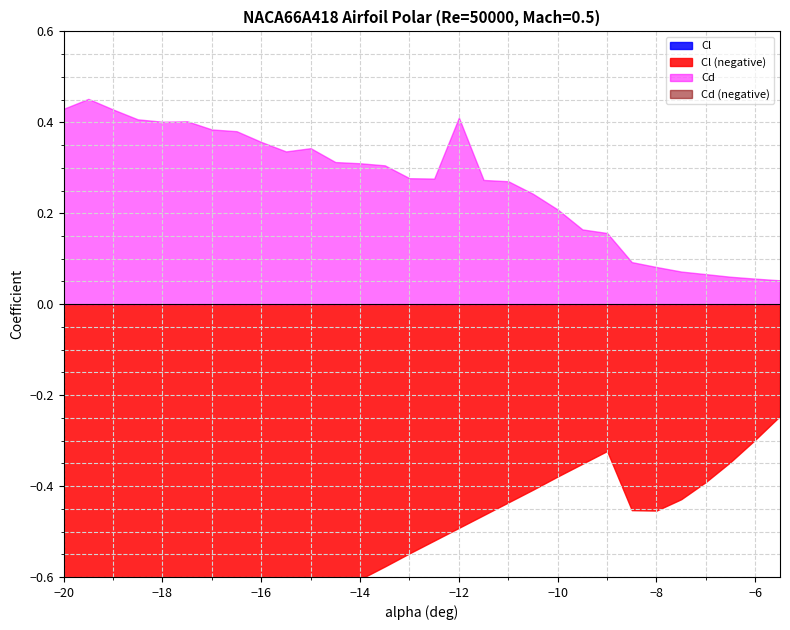

Which label corresponds to the smallest value in the chart?

-20.0